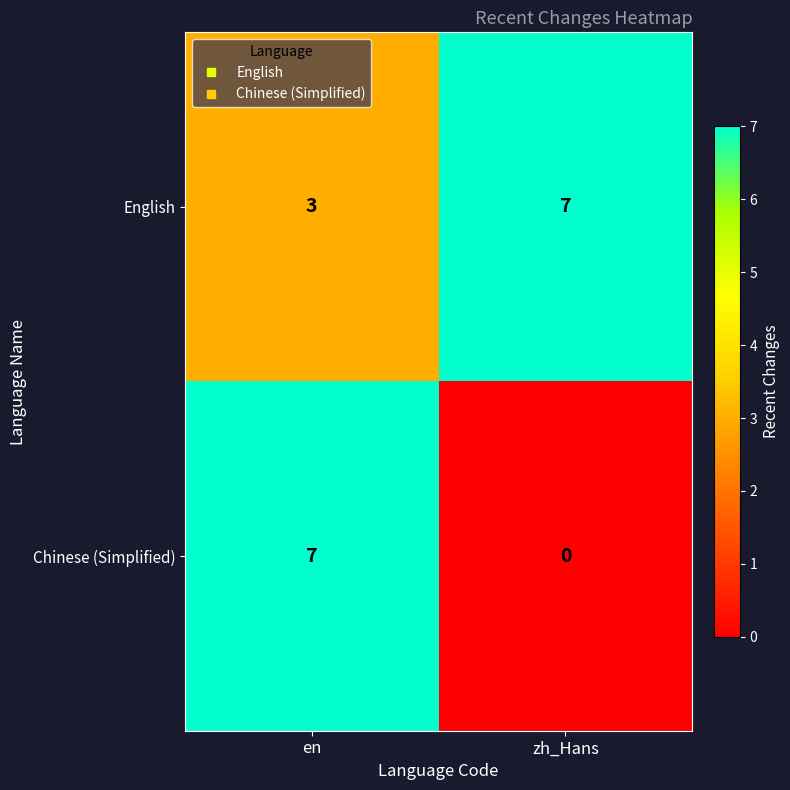

Rank the series by their average value, from lowest to highest.

Chinese (Simplified), English